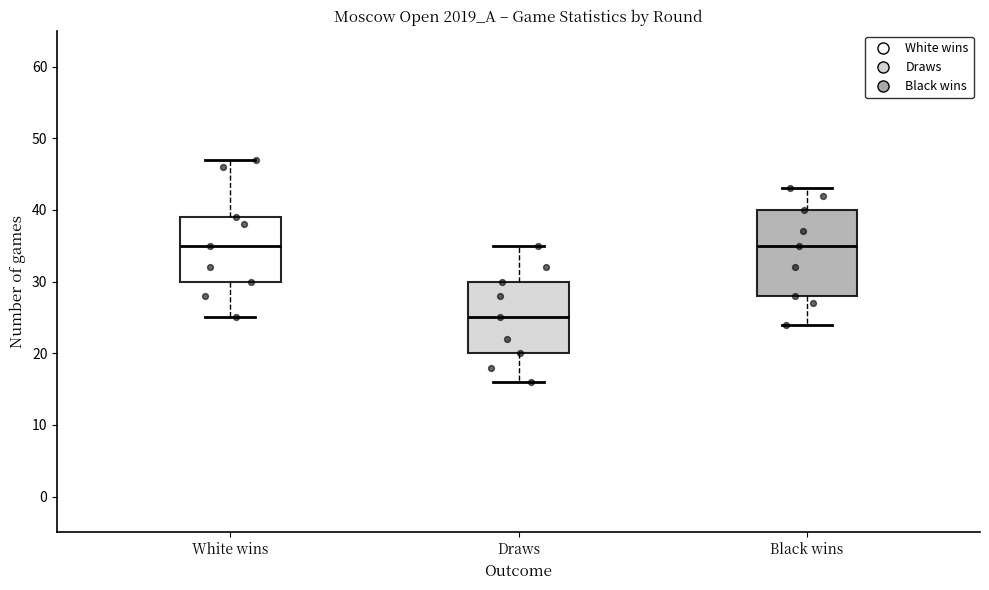

Which box is the tallest, from its lower edge to its upper edge?

Black wins